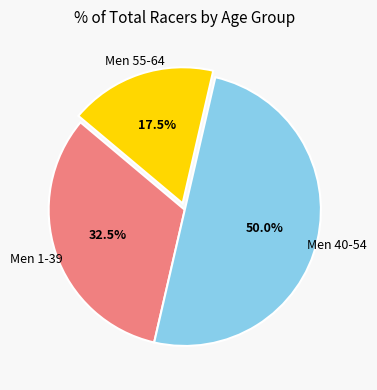

Rank the categories by value from highest to lowest.

Men Age Groups: 40 - 54 Male, Men Age Groups: 1 - 39 Male, Men Age Groups: 55 - 64 Male